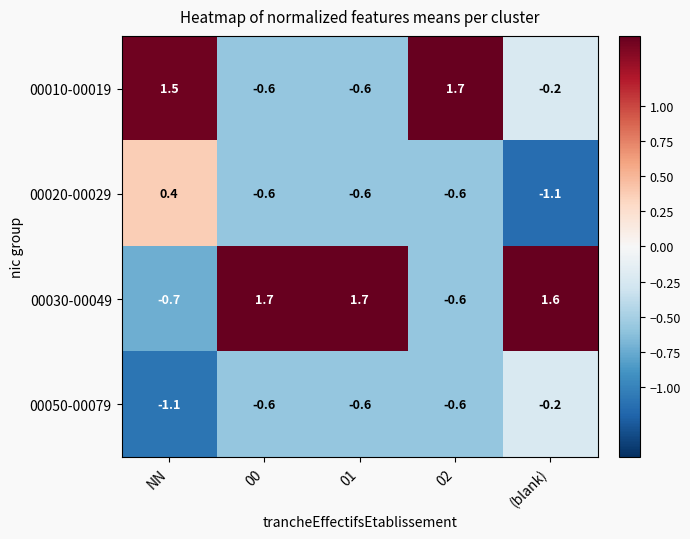

The 00030-00049 series shows -1.1 at 02. True or false?

False